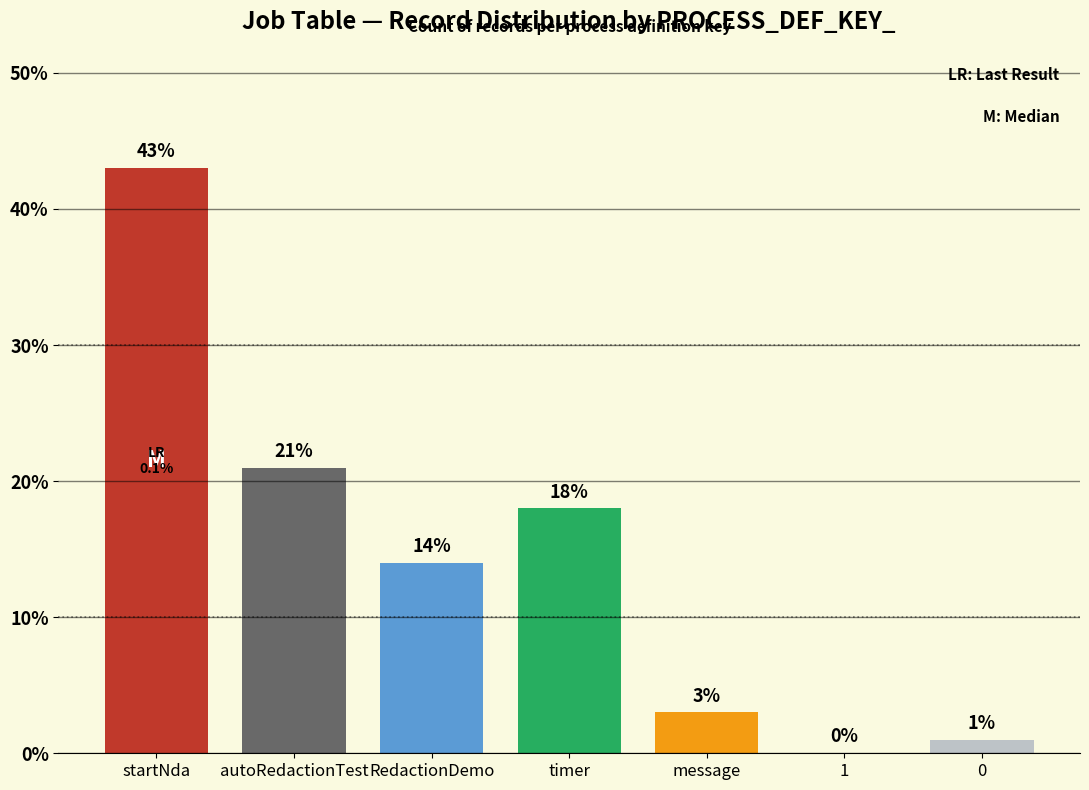

Reading right to left, transcribe all the data shown in this chart.

0=1	1=0	message=3	timer=18	RedactionDemo=14	autoRedactionTest=21	startNda=43